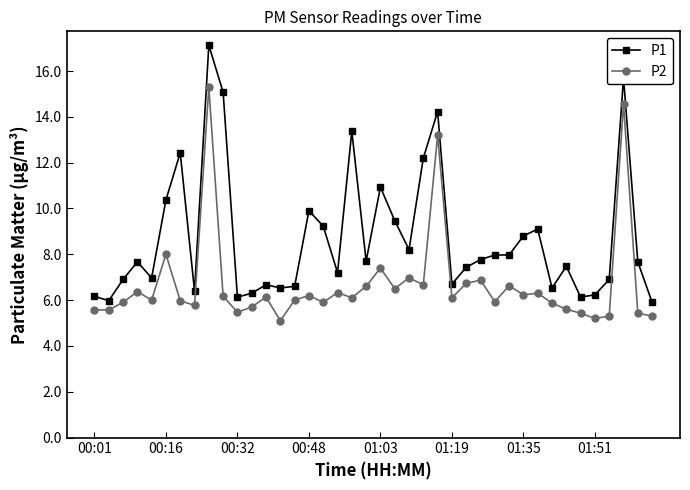

True or false: P1 has more than 2 points higher than both neighbors.

True